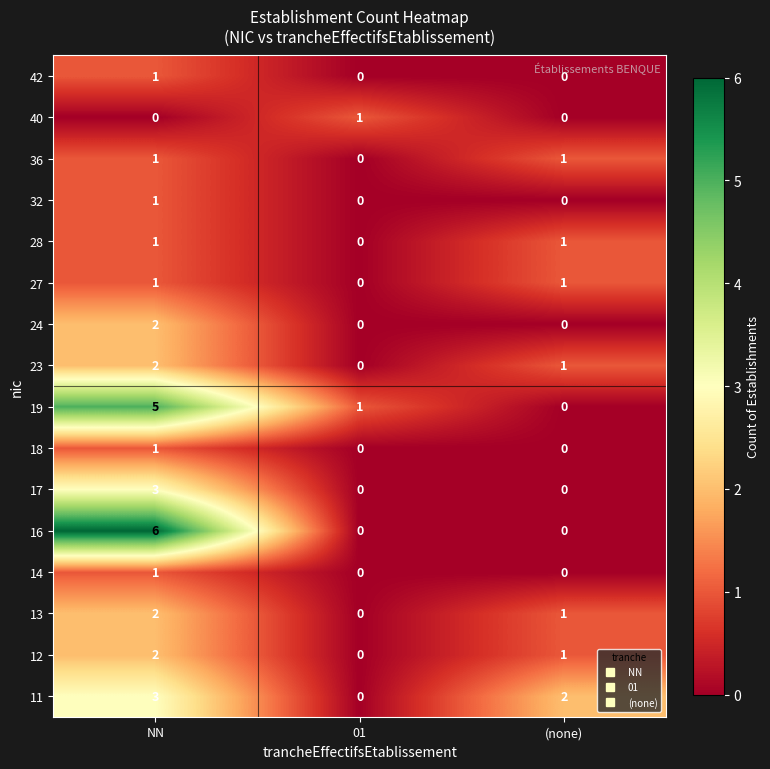

Where is 23 nearest to the value 1?

(none)